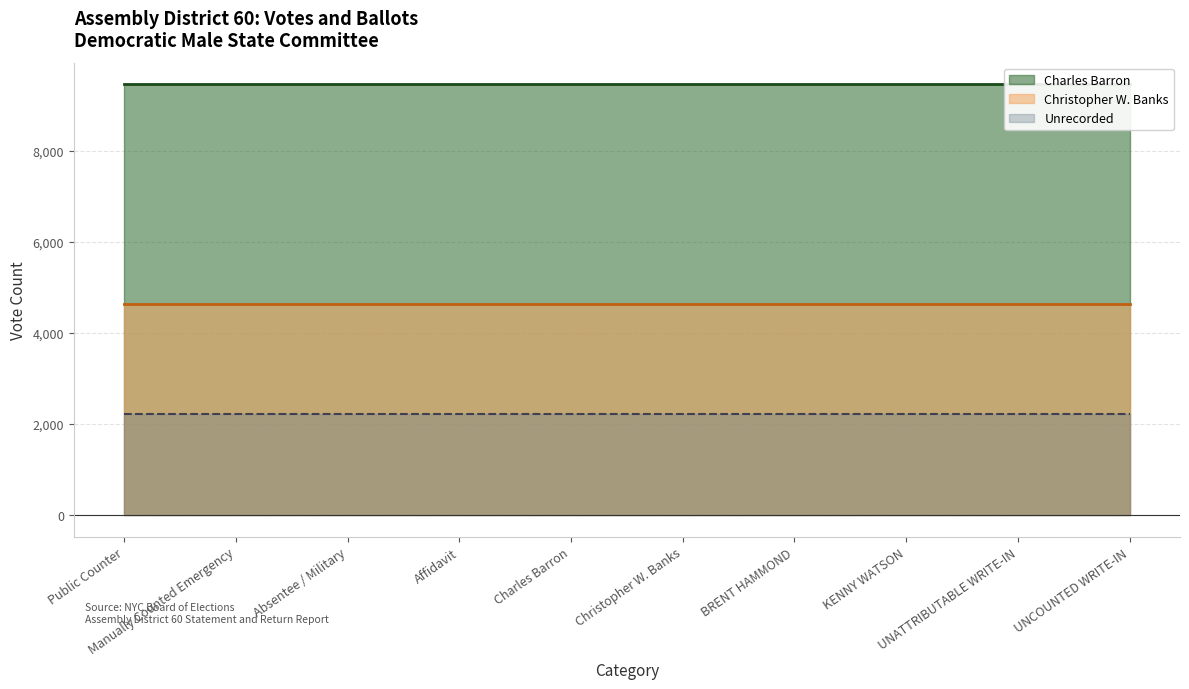

What is the maximum value shown in the chart?

9455